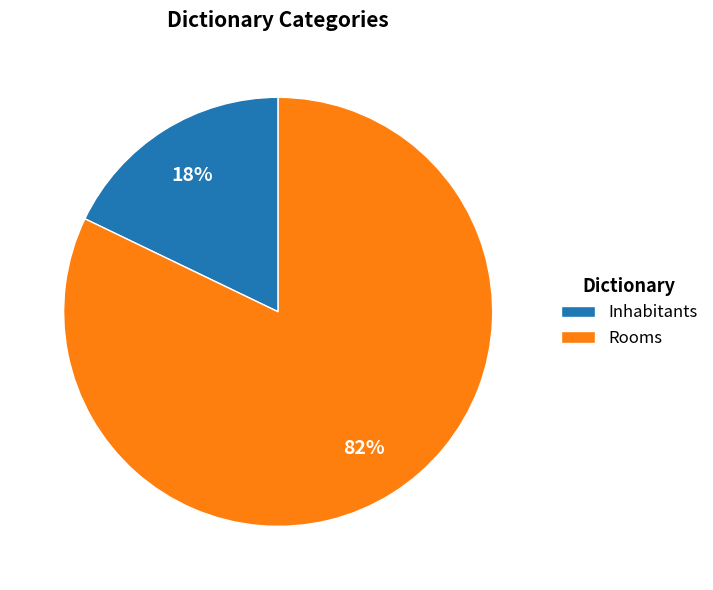

What percentage is the Inhabitants slice, to the nearest percent?

18%